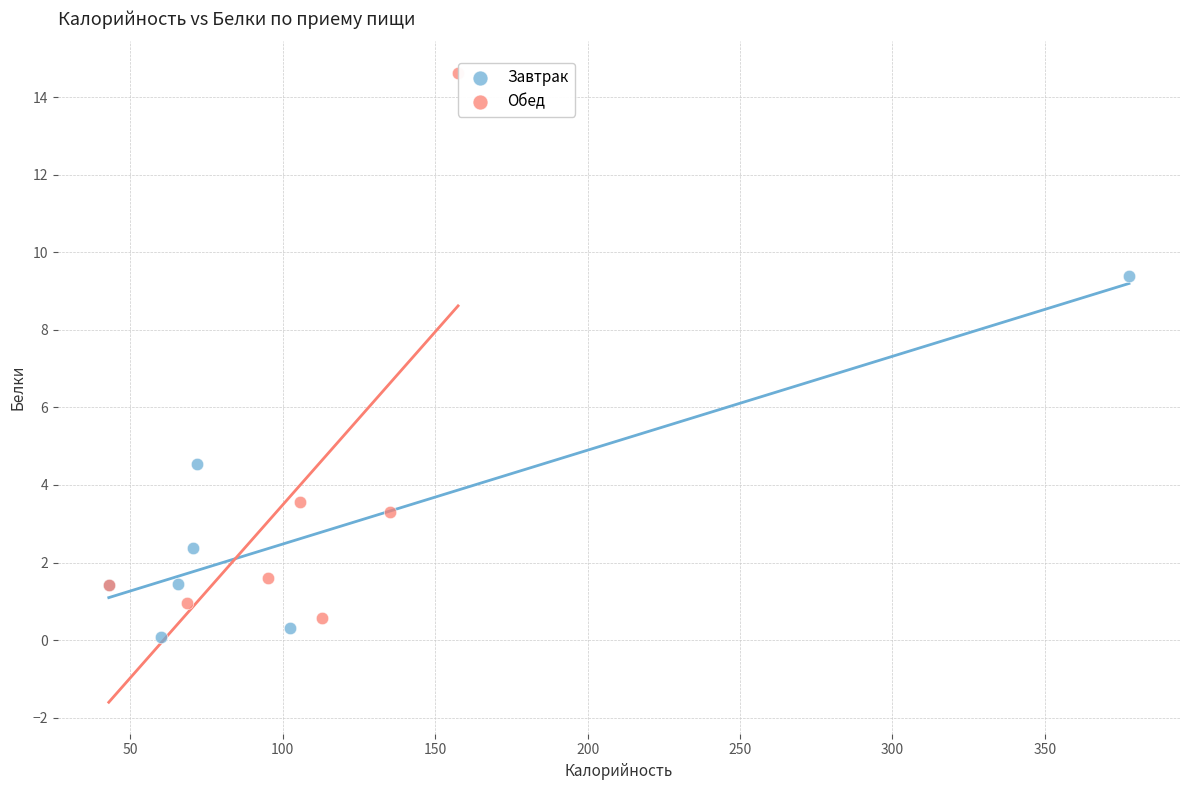

Which series contains the highest Y value?

Обед